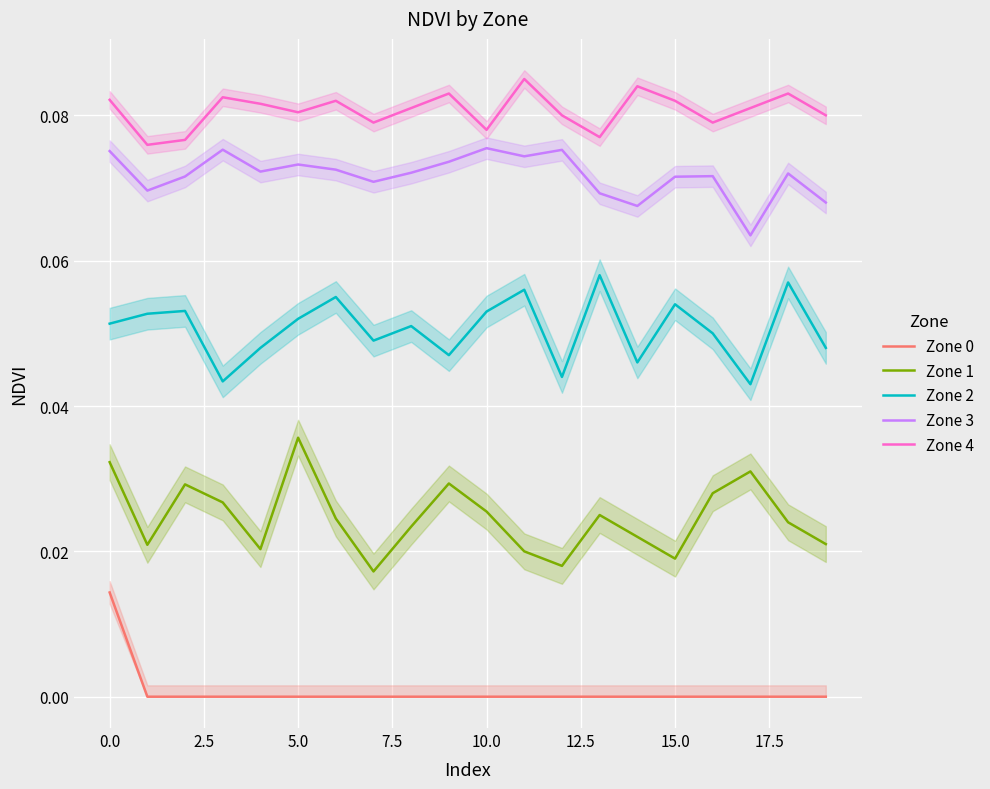

True or false: Zone 2 has more than 1 points higher than both neighbors.

True